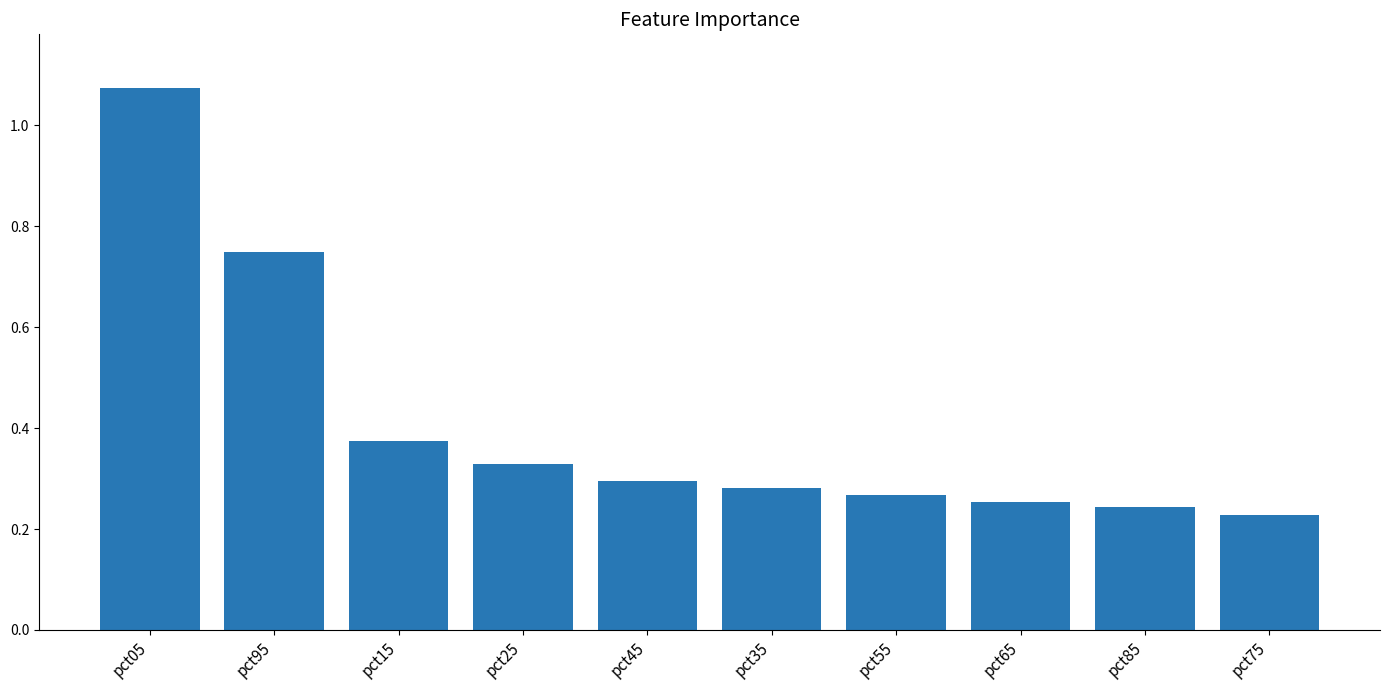

What is the sum of all values?

4.1